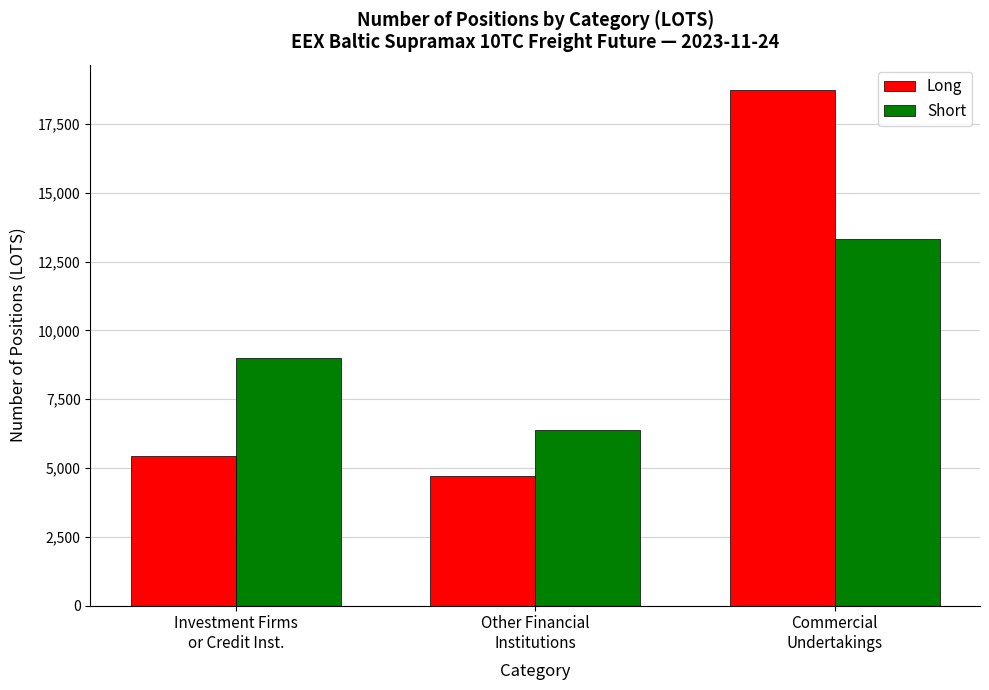

What is the average value of the Short series?

9579.5